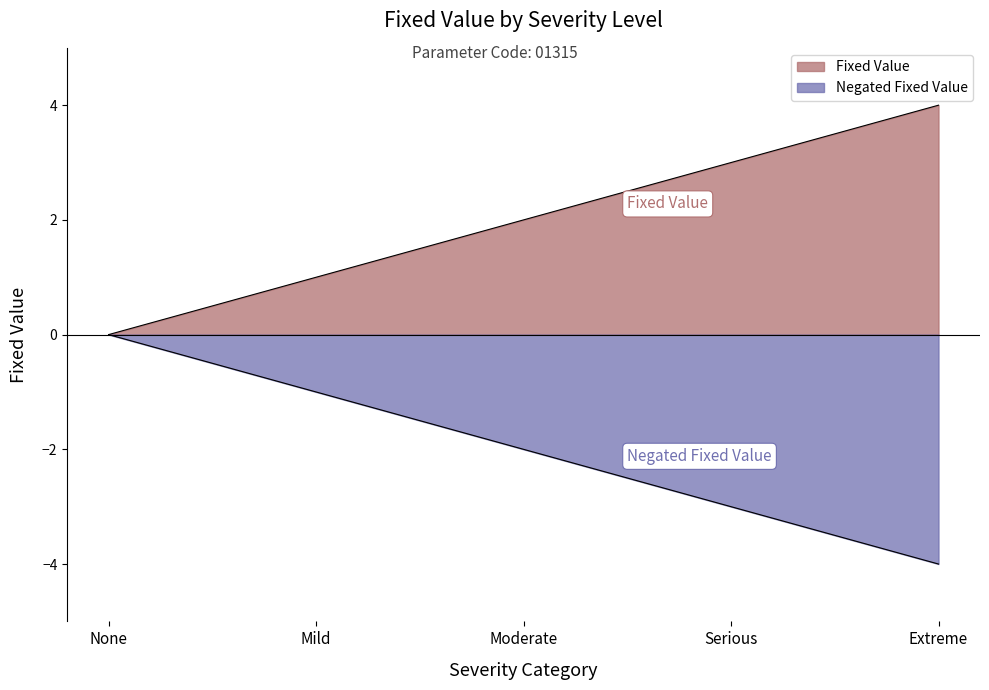

True or false: the data shows 3 at Moderate.

False